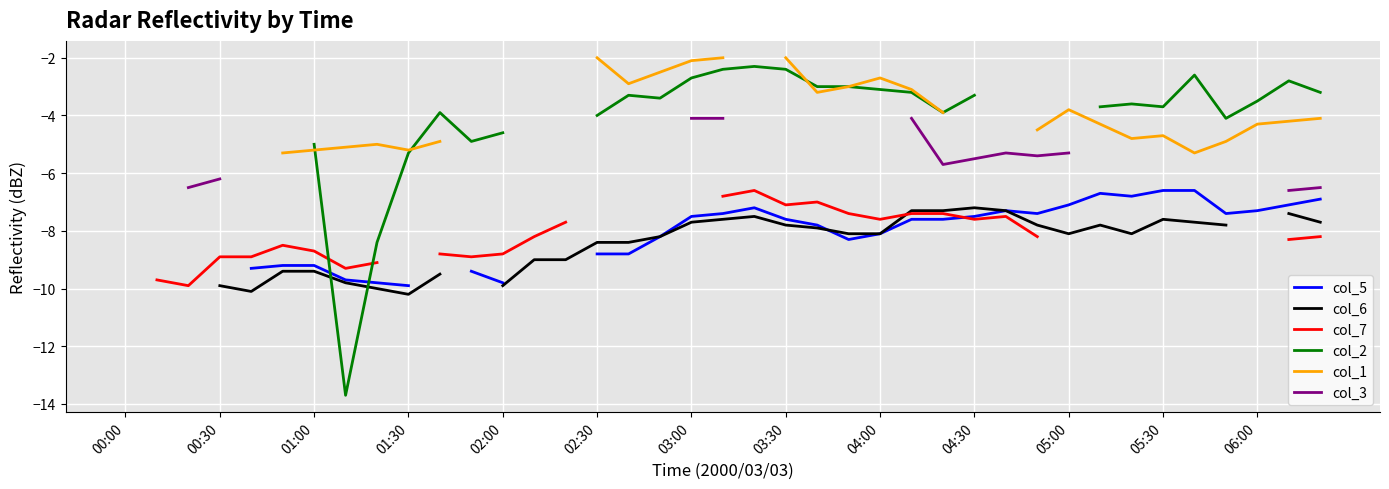

What is the value of the col_1 point at the 35th from the left?

-5.3